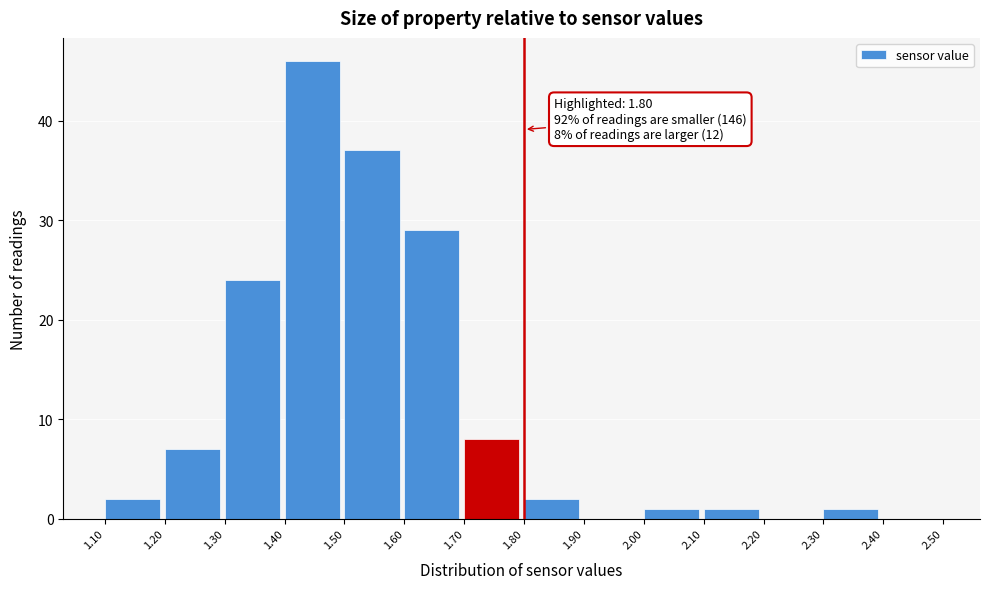

Which range on the x-axis has the tallest bar?

1.40 to 1.50